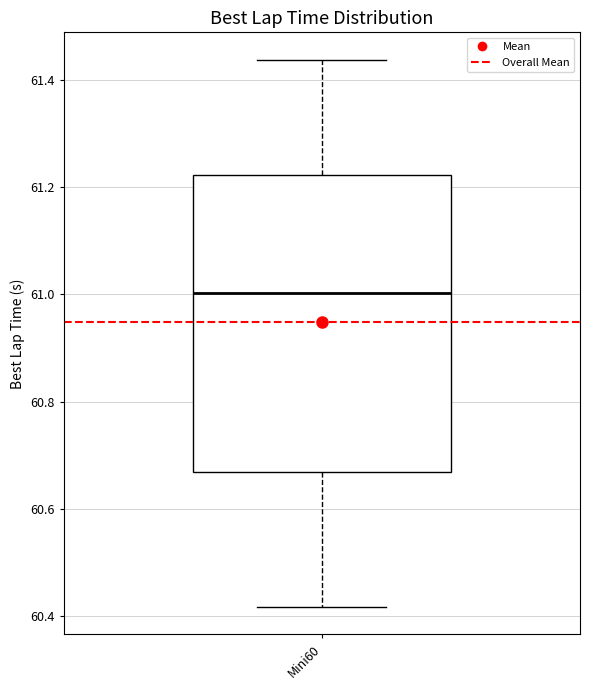

Read this box plot against the y-axis: the position of the median line, the range covered by the box, and the ends of both whiskers. The values are not printed on the chart, so give them approximately, as read against the axis.

median 61.00, box 60.66 to 61.22, whiskers 60.42 to 61.44